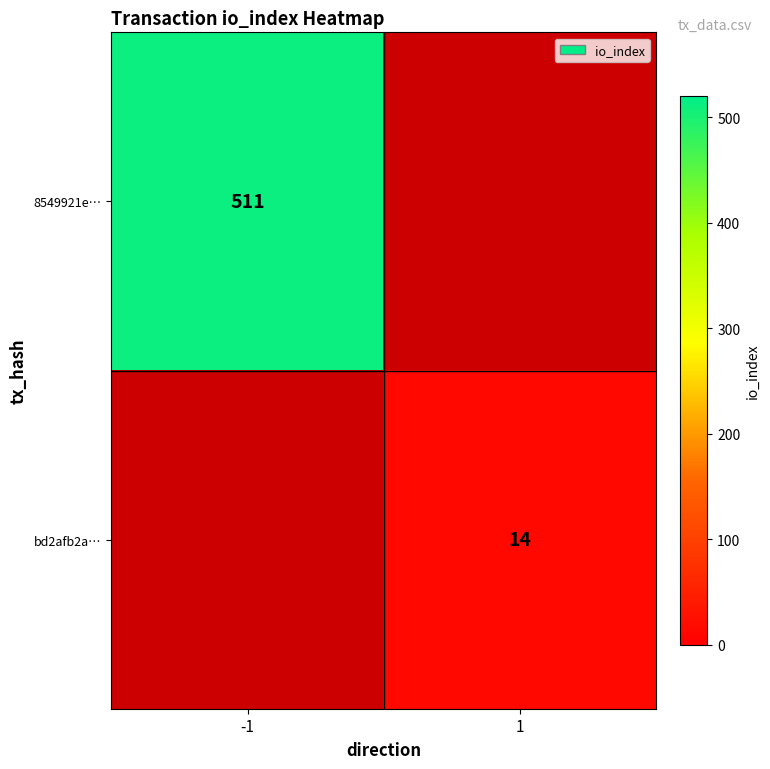

How many categories are shown in the chart?

2